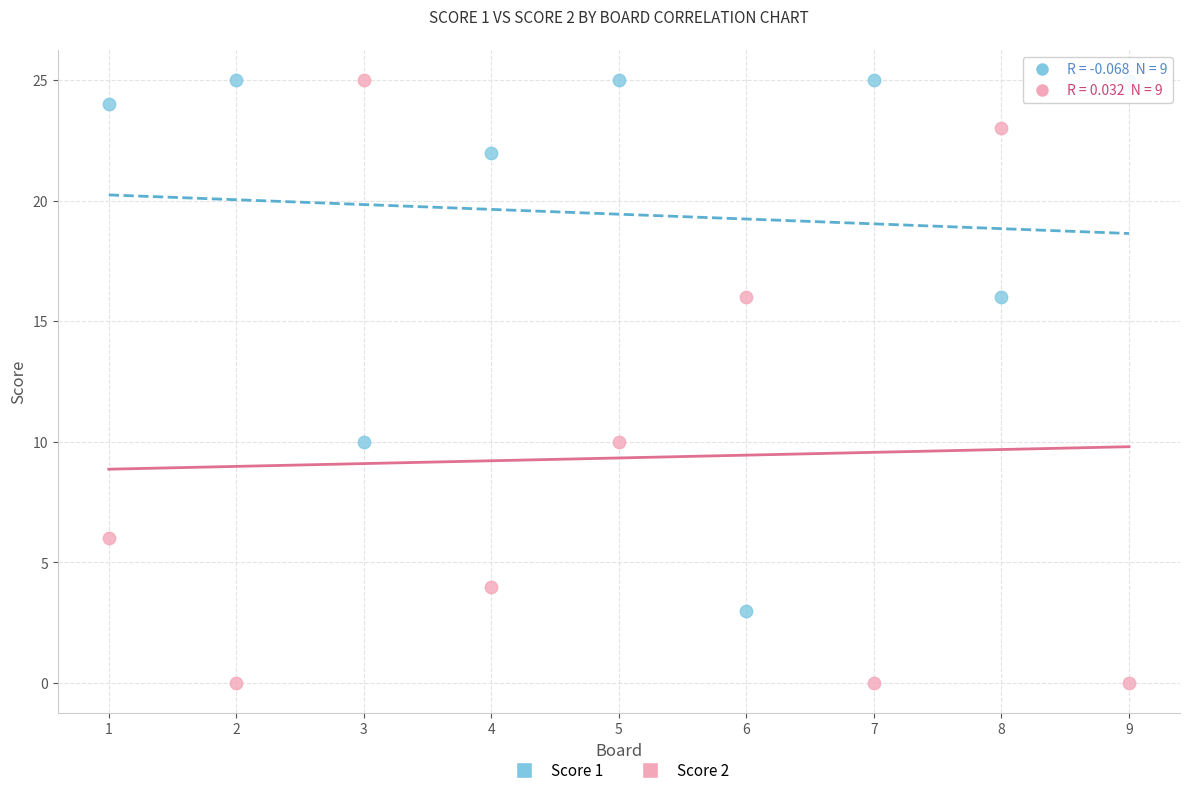

Across all data points, what is the range of X values (max minus min)?

8